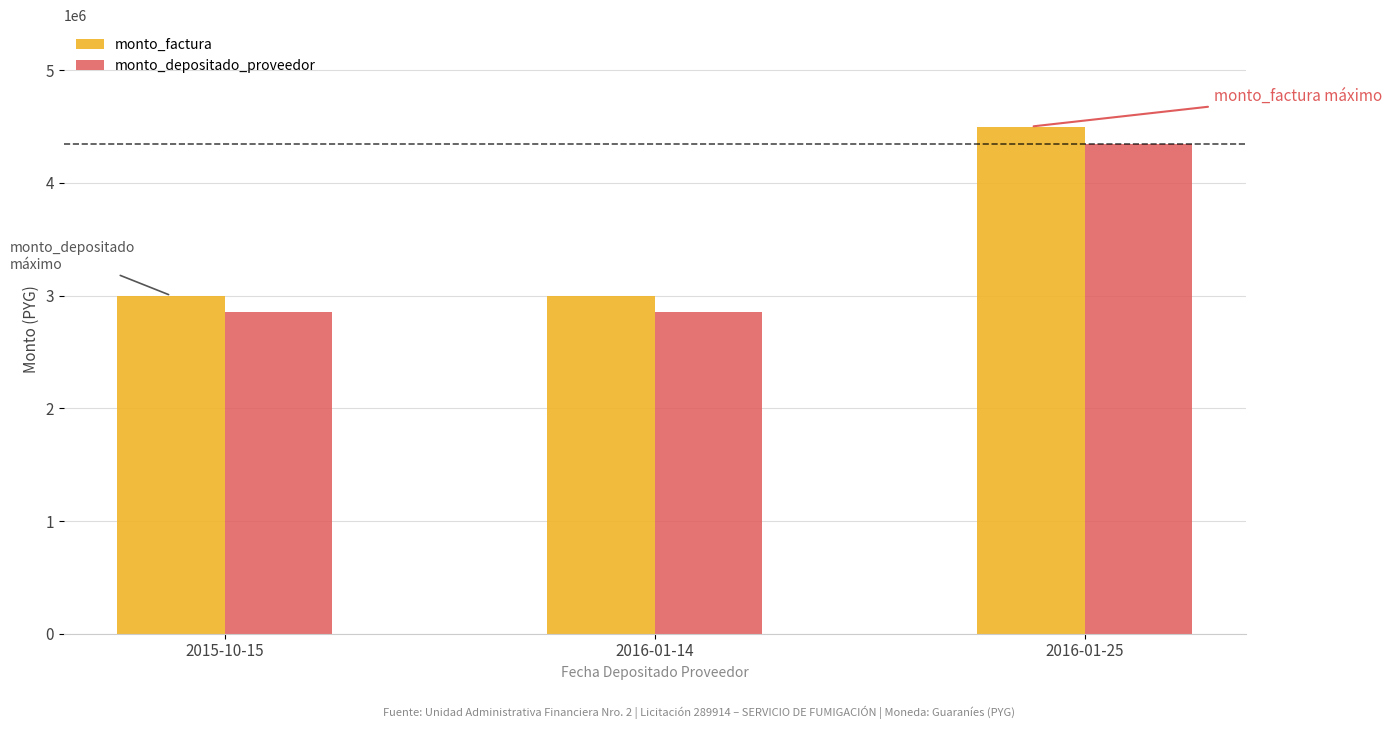

Between 2015-10-15 and 2016-01-25, which series saw the biggest shift?

monto_factura